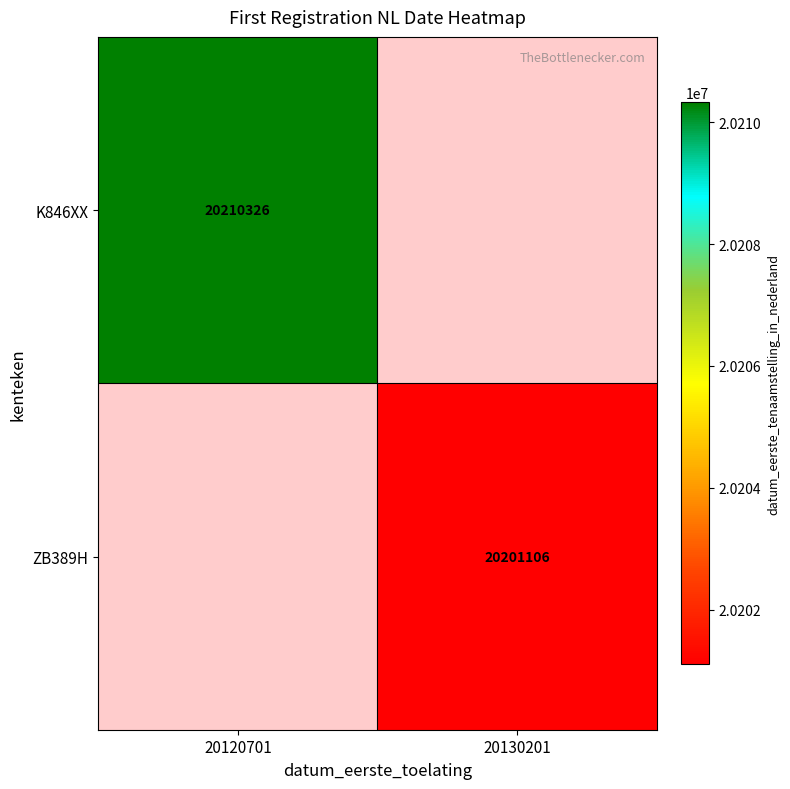

The value of ZB389H at 20130201 is 30951489. True or false?

False